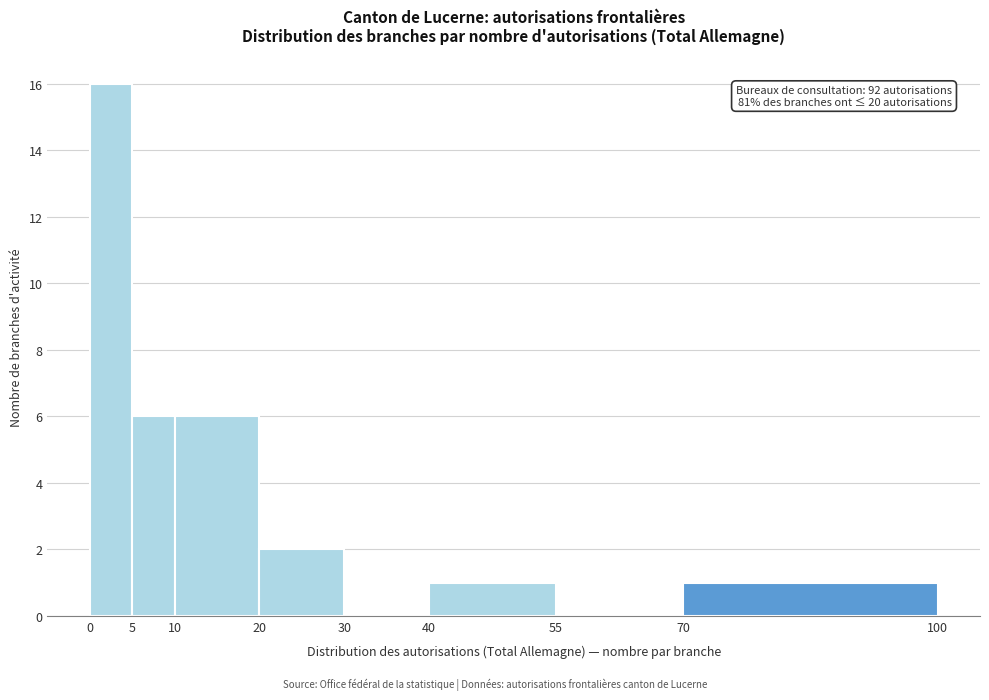

Over which range of the x-axis is the bar tallest?

0 to 5